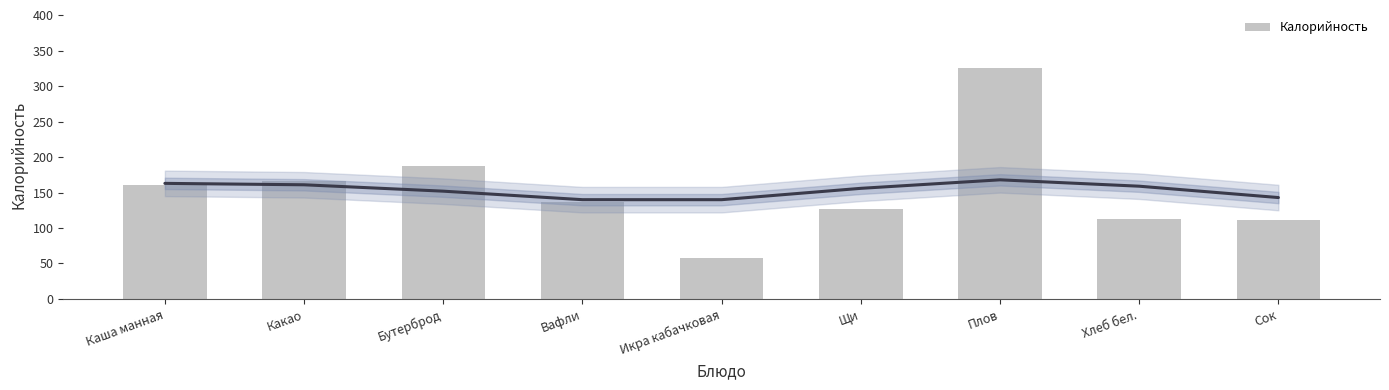

What is the change in value from Бутерброд to Сок?

-75